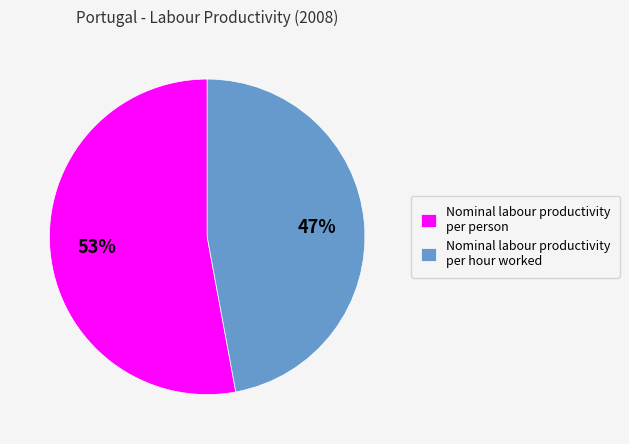

Count the number of slices in the pie.

2